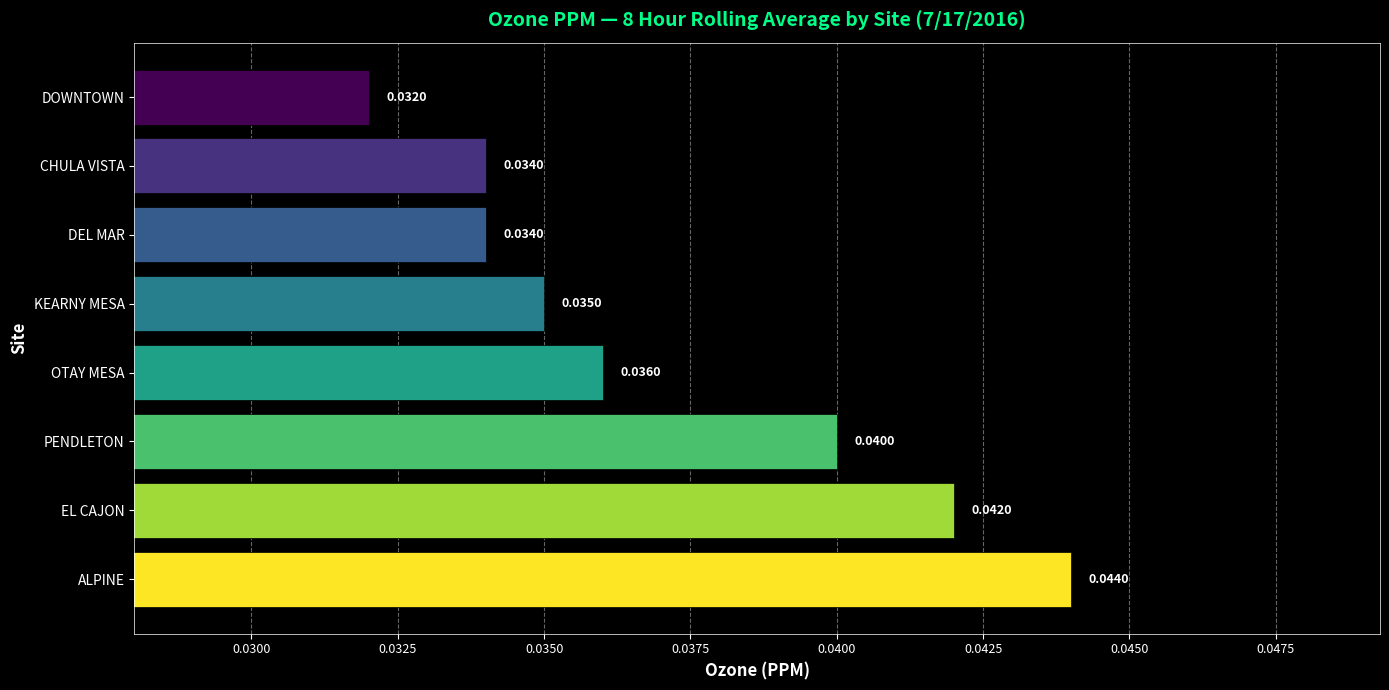

Which has a higher value, PENDLETON or DEL MAR?

PENDLETON